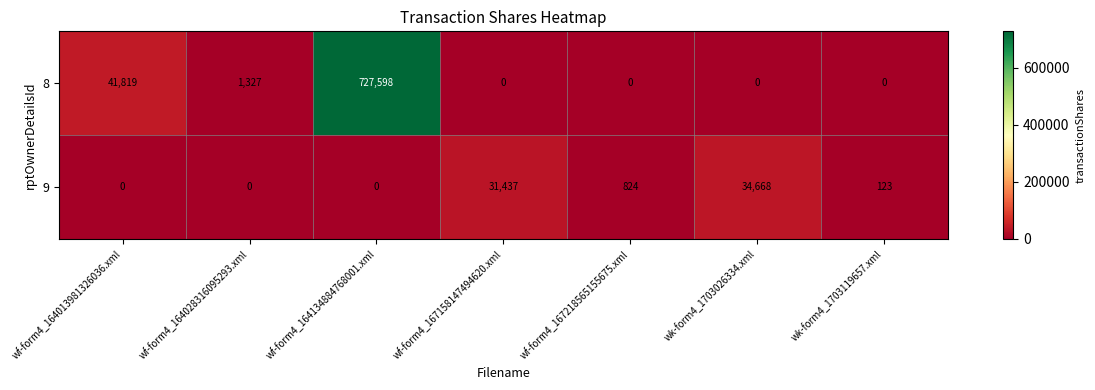

At which category is the sum across all series the highest?

wf-form4_164134884768001.xml